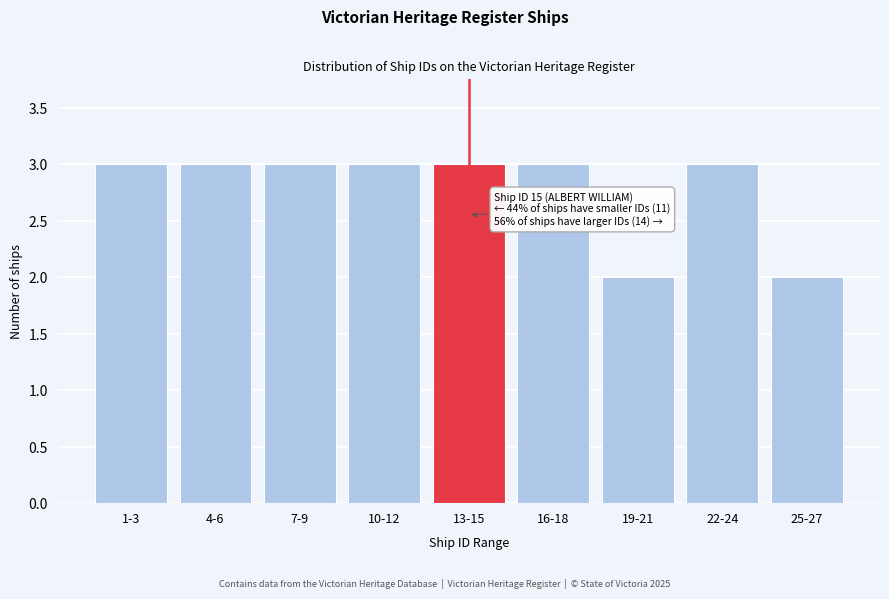

Reading left to right, transcribe all the data shown in this chart.

1-3=3	4-6=3	7-9=3	10-12=3	13-15=3	16-18=3	19-21=2	22-24=3	25-27=2